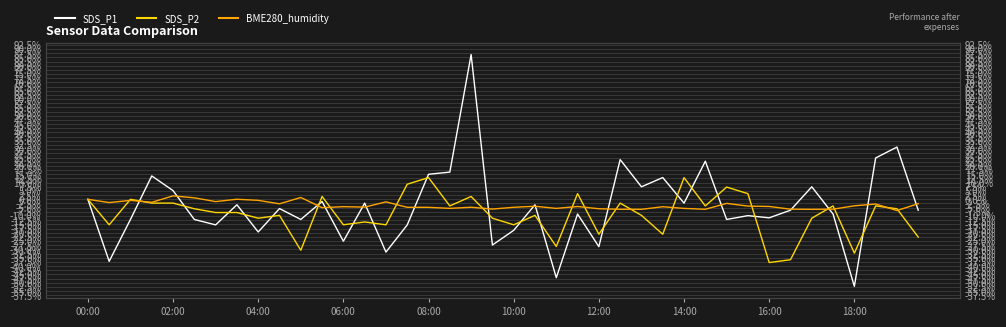

What is the highest value of the SDS_P2 series?

13.0